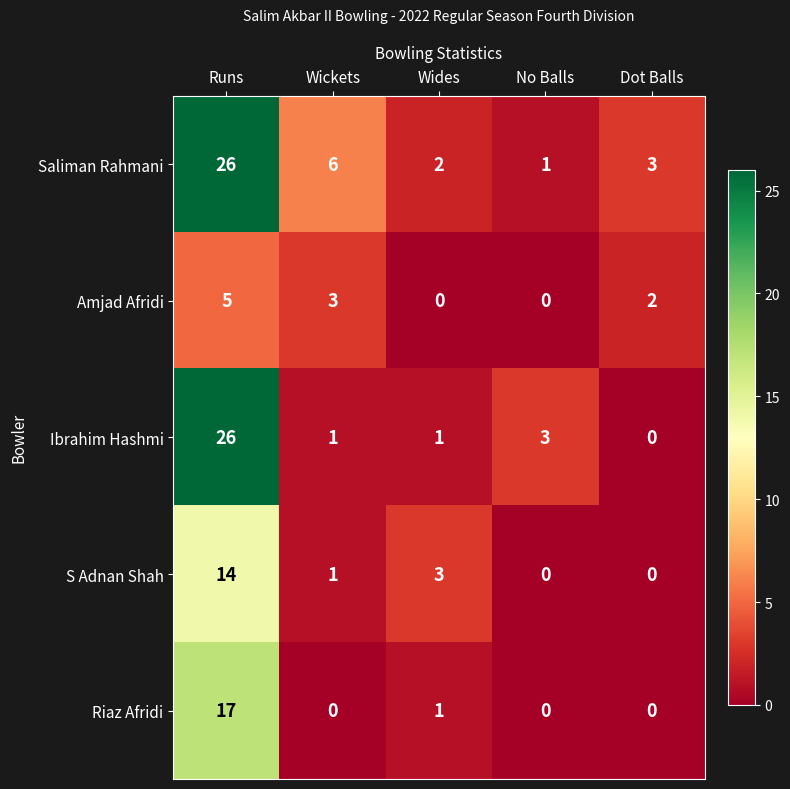

How many data points in S Adnan Shah are less than 1?

2